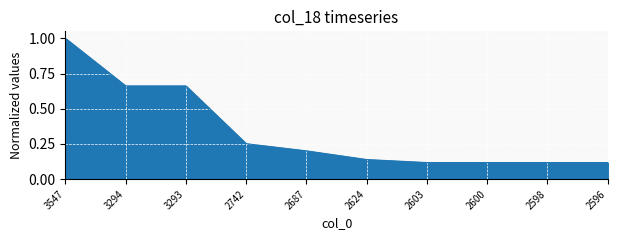

Is it true that the value at 2687 is 0.2?

True